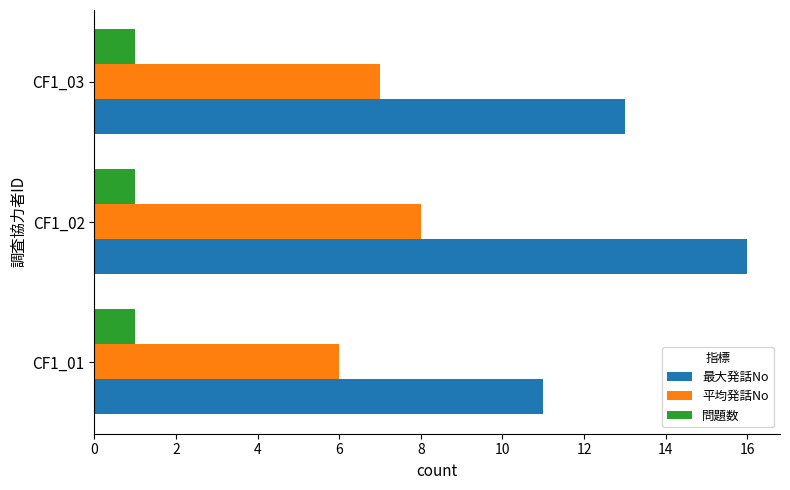

The 最大発話No series shows 3 at CF1_01. True or false?

False